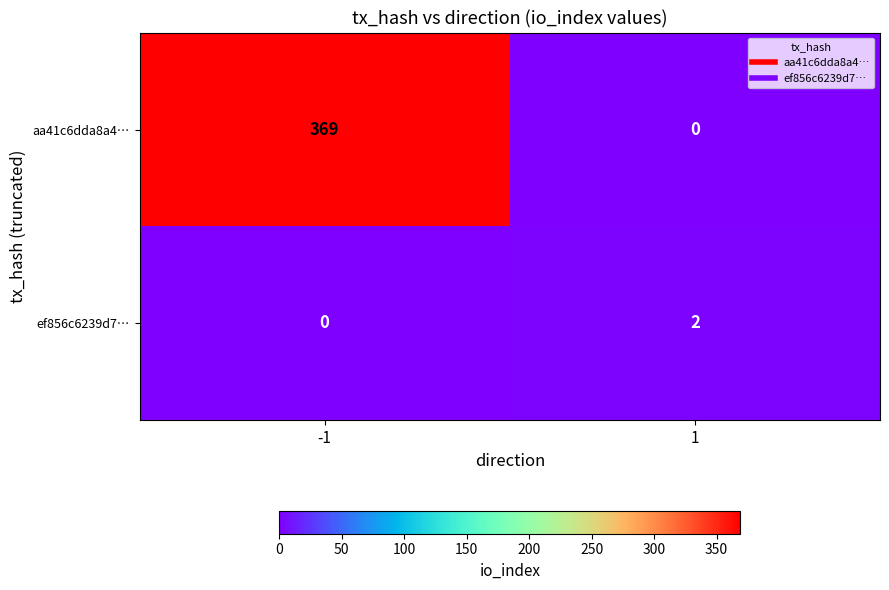

What is the spread (max minus min) of values at -1?

369